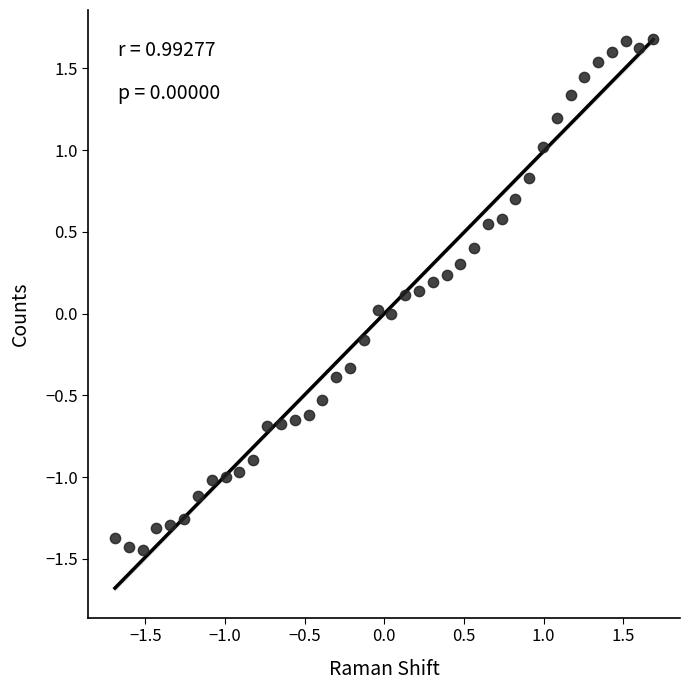

What is the range of Y values (max minus min)?

3.1